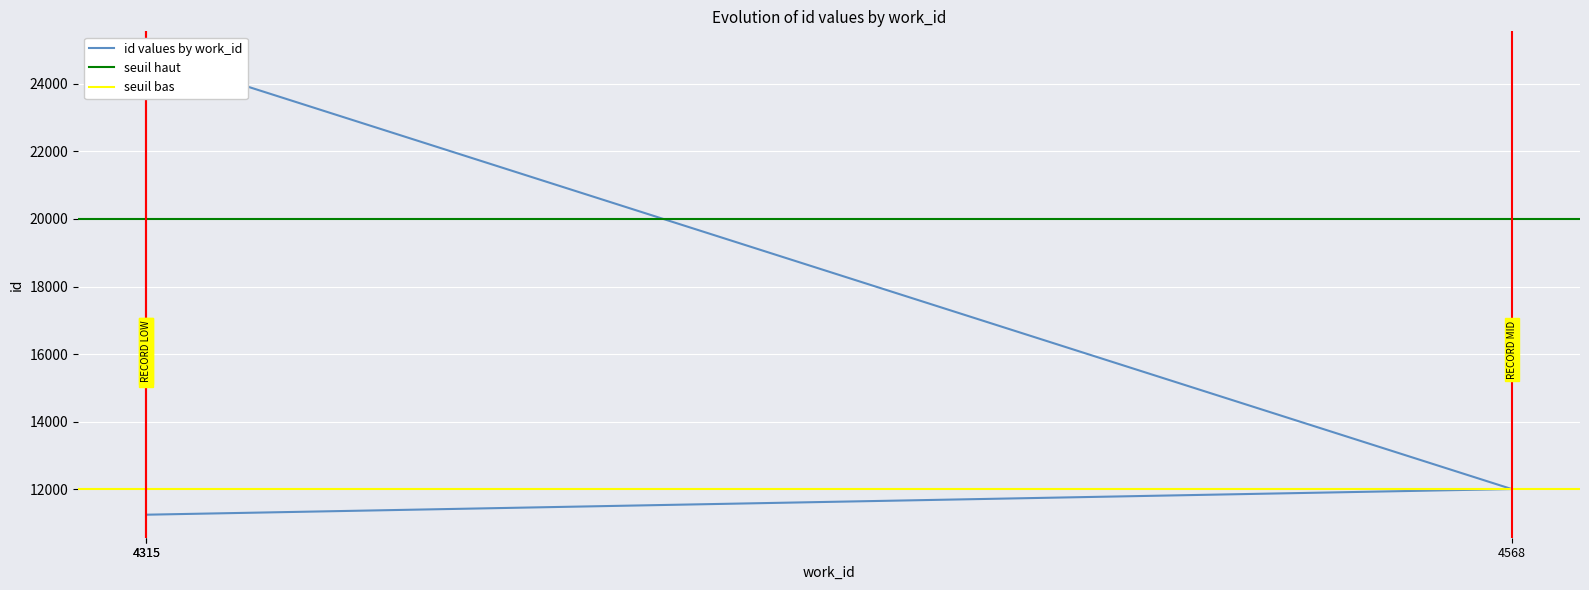

Which category has the lowest value across all series?

4315